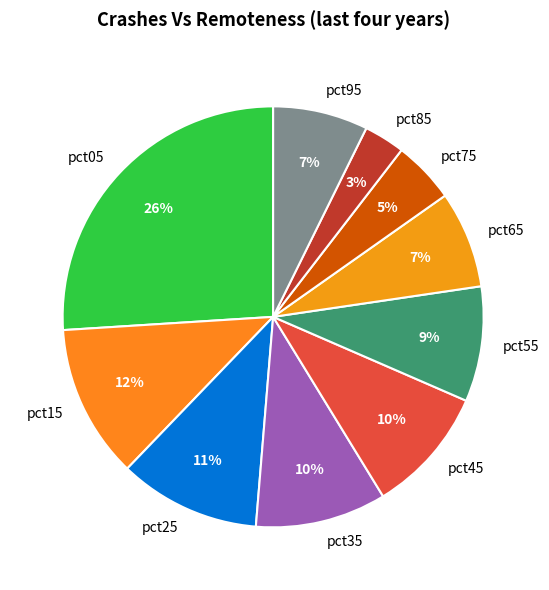

Does pct95 account for over 50% of the chart?

No